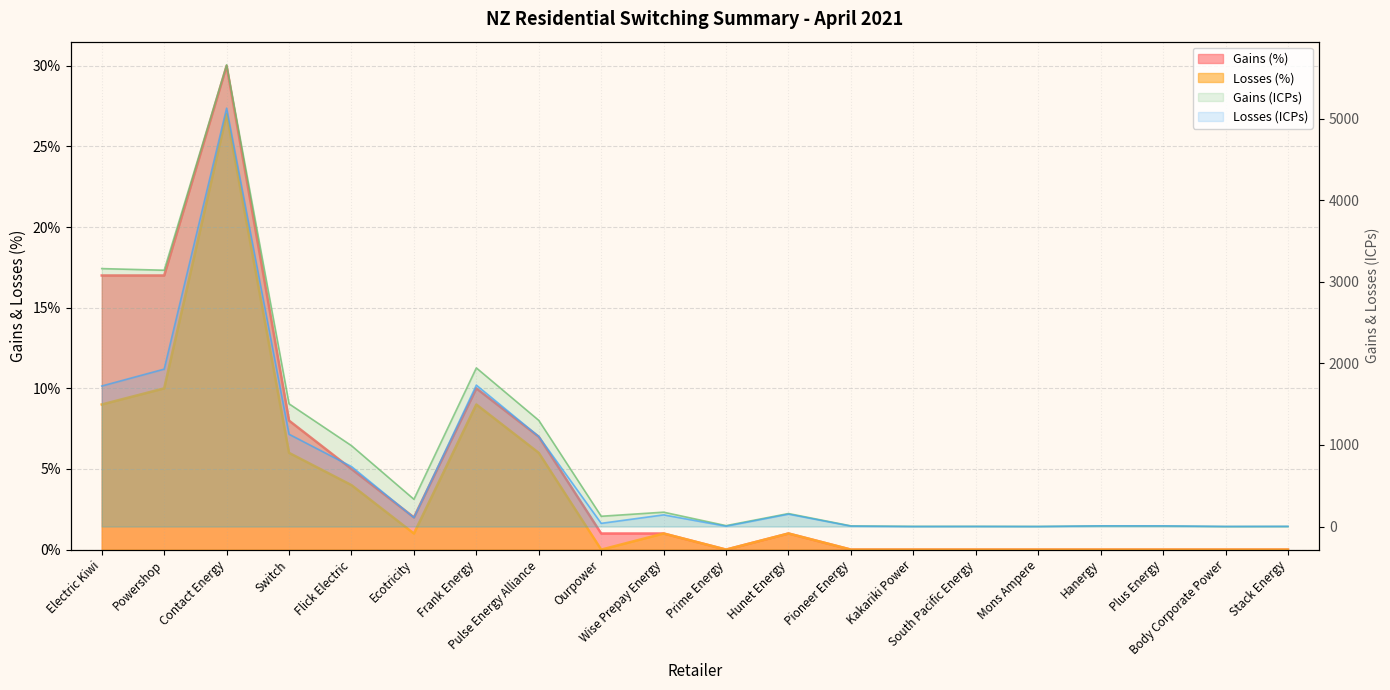

Reading left to right, transcribe all the data shown in this chart.

Gains (ICPs): 3161.0	3141.0	5659.0	1504.0	991.0	334.0	1944.0	1301.0	126.0	176.0	11.0	159.0	8.0	2.0	2.0	1.0	8.0	7.0	0.0	1.0
Losses (ICPs): 1722.0	1929.0	5127.0	1131.0	735.0	110.0	1733.0	1104.0	39.0	143.0	4.0	152.0	5.0	0.0	1.0	0.0	8.0	8.0	1.0	2.0
Gains (%): 0.2	0.2	0.3	0.1	0.1	0.0	0.1	0.1	0.0	0.0	0.0	0.0	0.0	0.0	0.0	0.0	0.0	0.0	0.0	0.0
Losses (%): 0.1	0.1	0.3	0.1	0.0	0.0	0.1	0.1	0.0	0.0	0.0	0.0	0.0	0.0	0.0	0.0	0.0	0.0	0.0	0.0